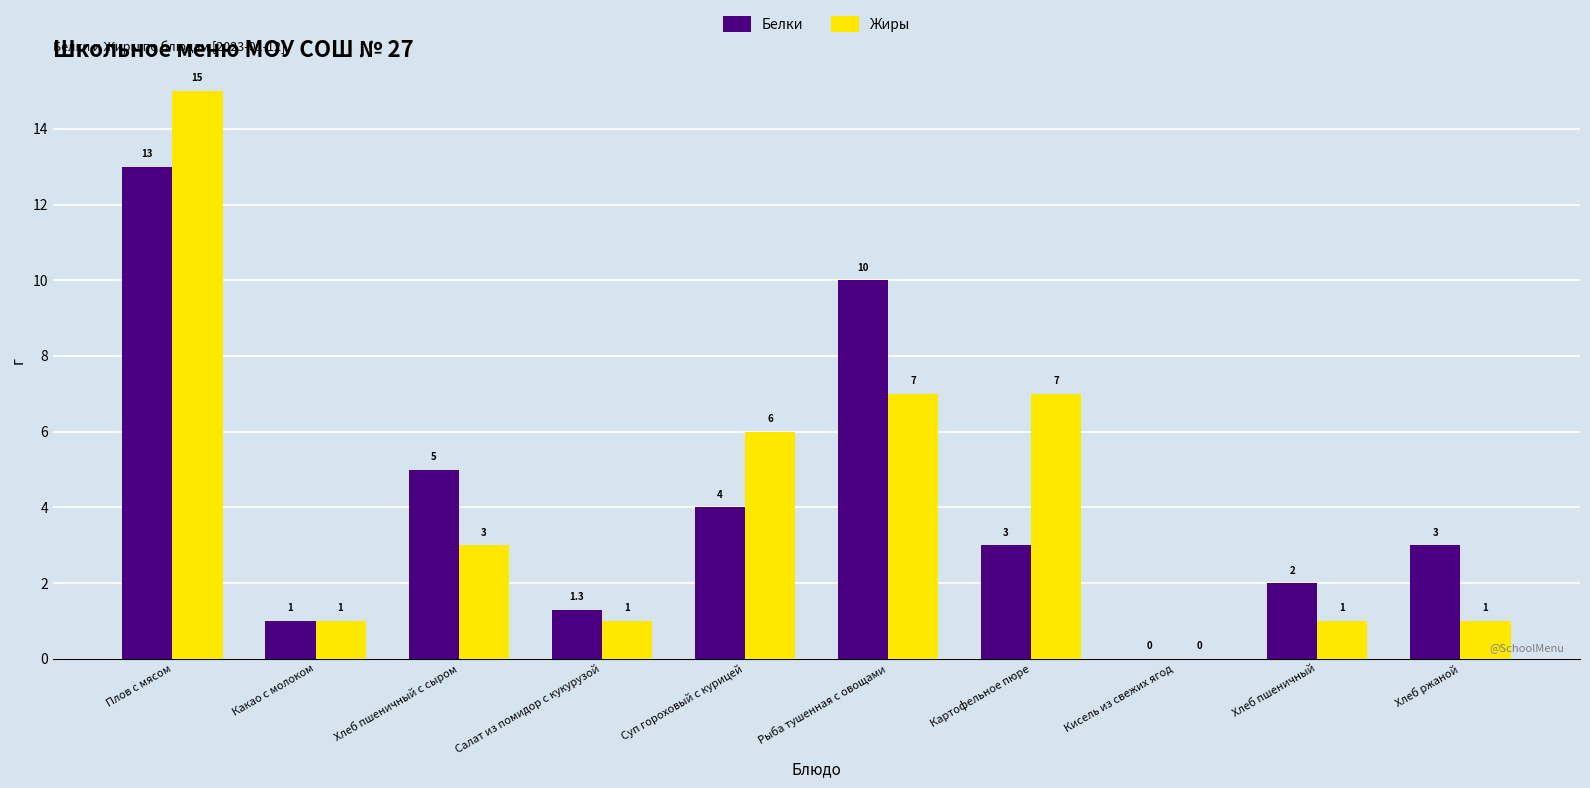

Reading left to right, what are all the values shown in this chart?

Белки: 13.0	1.0	5.0	1.3	4.0	10.0	3.0	0.0	2.0	3.0
Жиры: 15.0	1.0	3.0	1.0	6.0	7.0	7.0	0.0	1.0	1.0